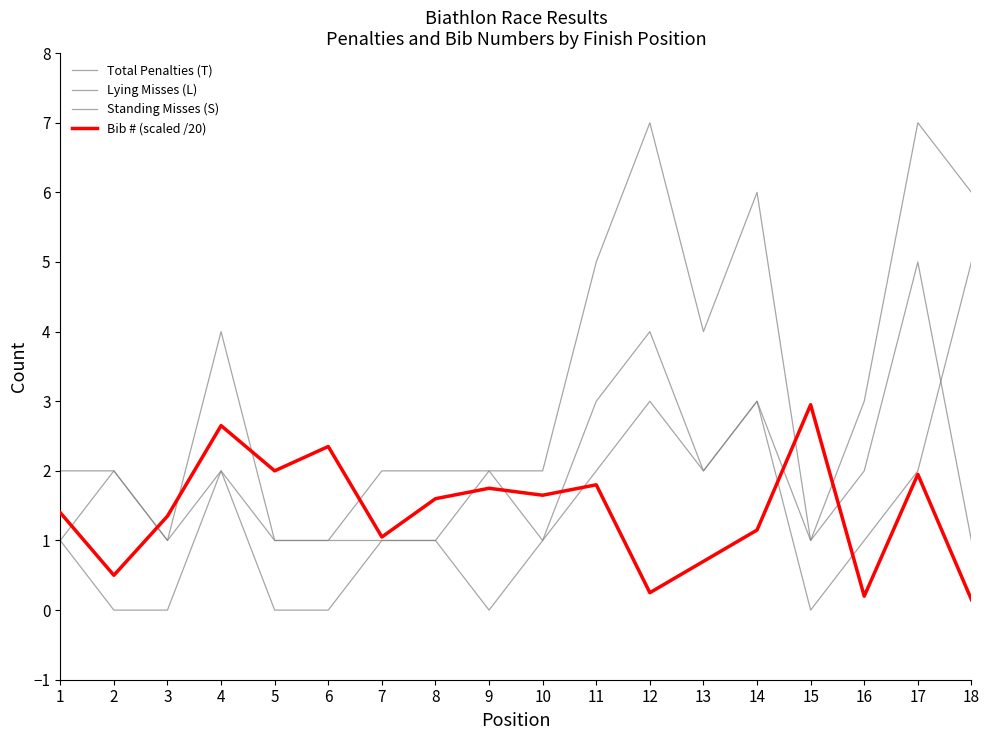

How many lines are shown in the chart?

4